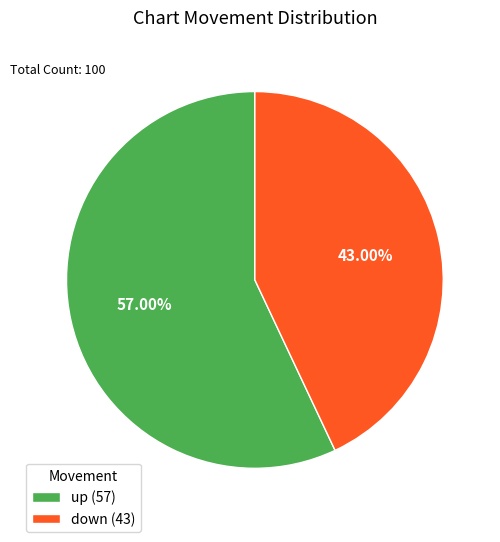

Count the number of slices in the pie.

2